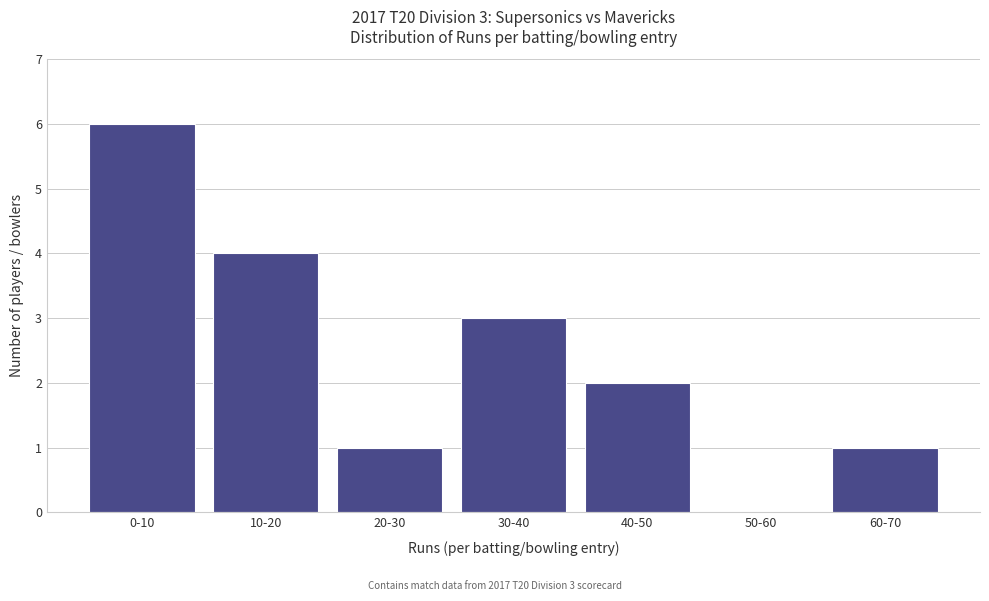

Reading left to right, list all the values displayed in this chart.

0-10=6	10-20=4	20-30=1	30-40=3	40-50=2	50-60=0	60-70=1